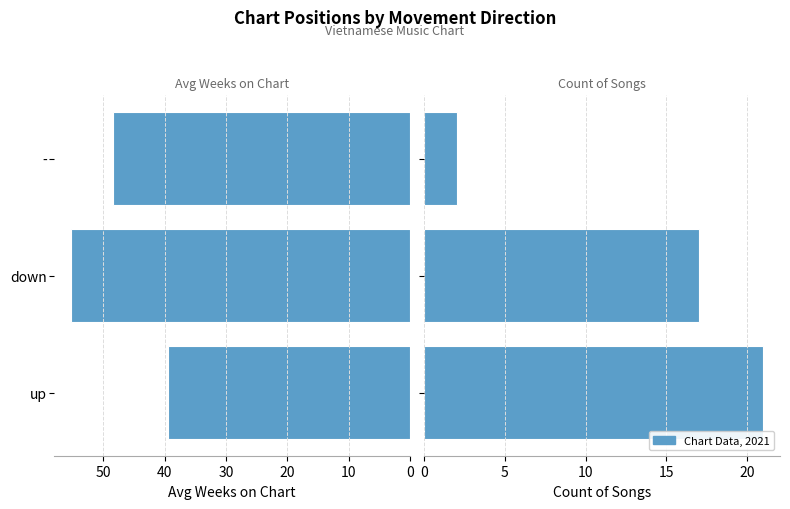

What is the value of the Avg Weeks on Chart bar at the 2nd from the left?

55.2